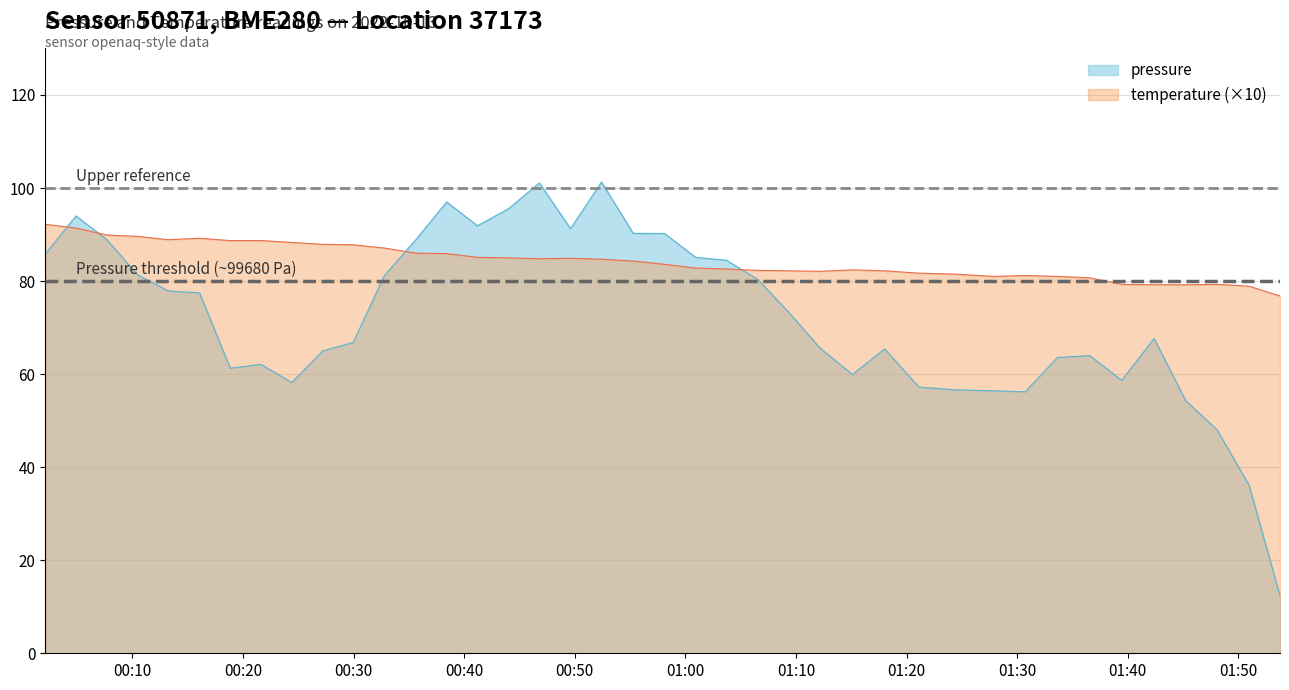

Is it true that pressure equals 109.9 at 2022-10-13T01:33:38?

False